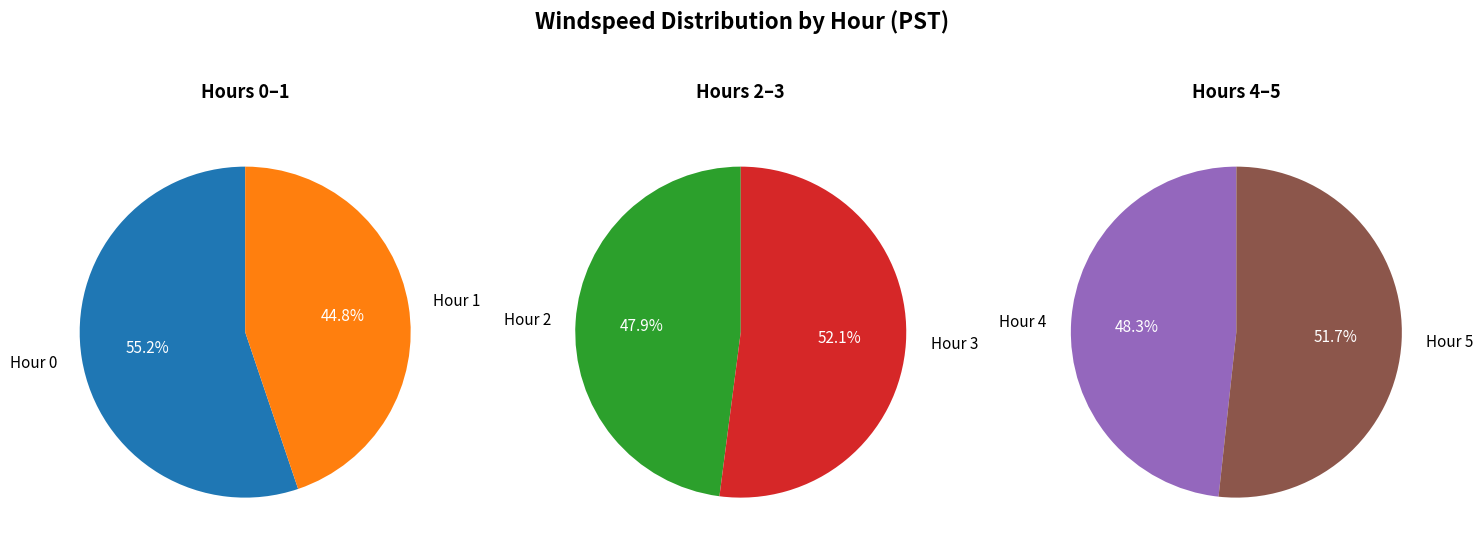

Does any single category account for the majority?

No